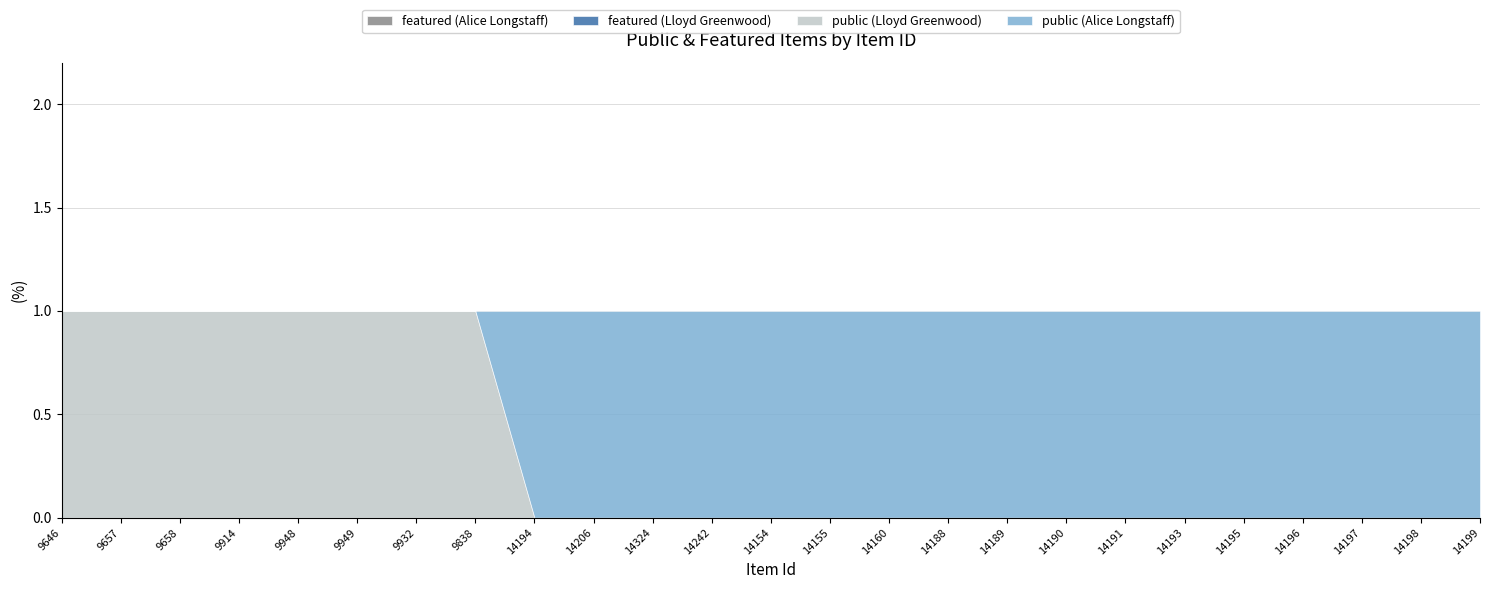

Is the value of public at 14206 greater than the value of featured at 14190?

Yes